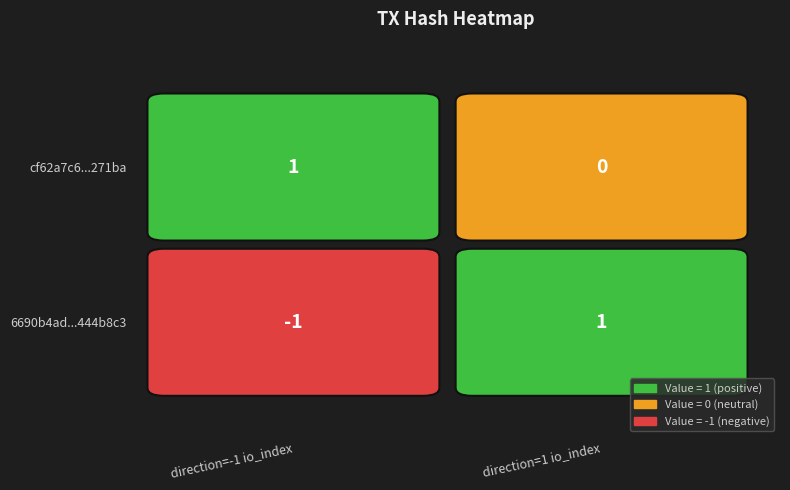

List the labels in order of cf62a7c67d3587df56a54da1824fbeffa2271ba value, largest first.

-1, 1